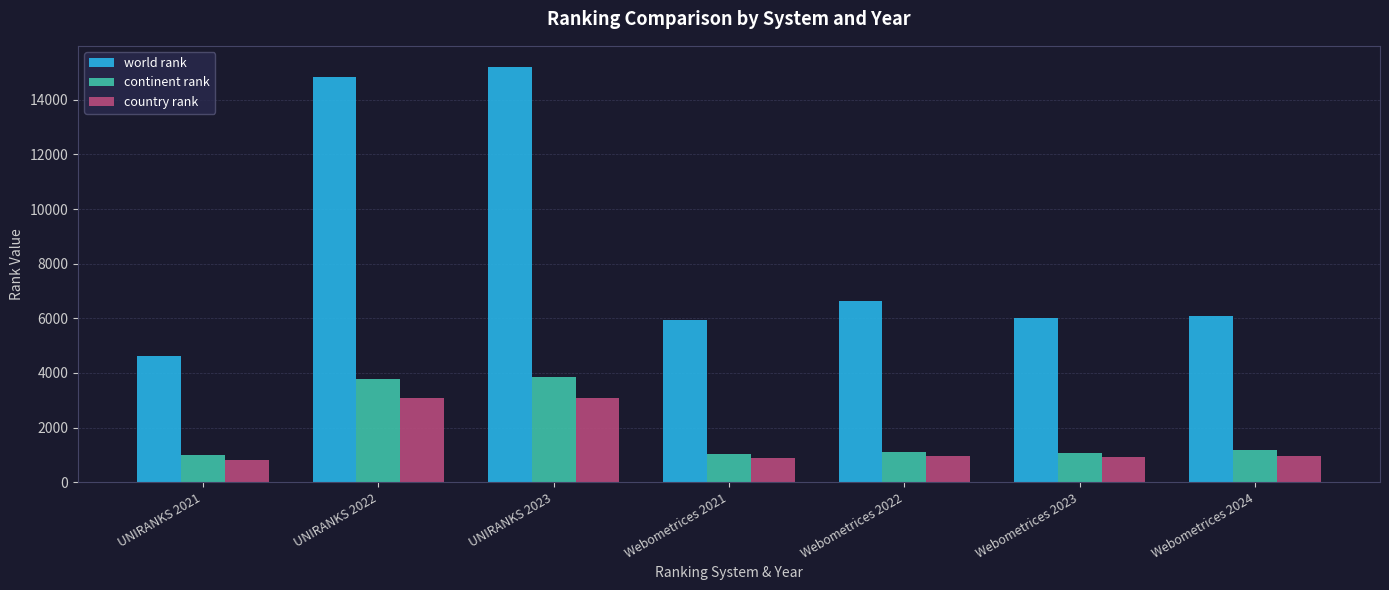

How many bars are there in each group?

3